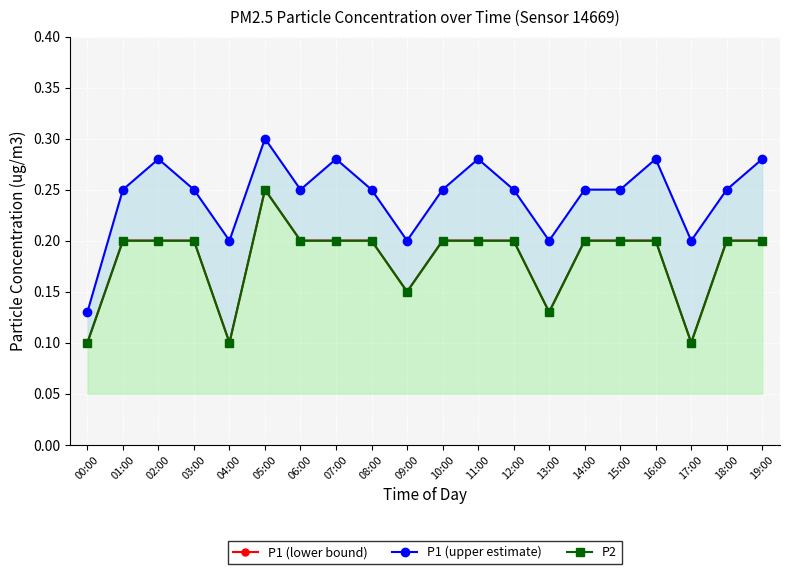

What are all the series names shown in the legend?

P1 (lower bound), P1 (upper estimate), P2